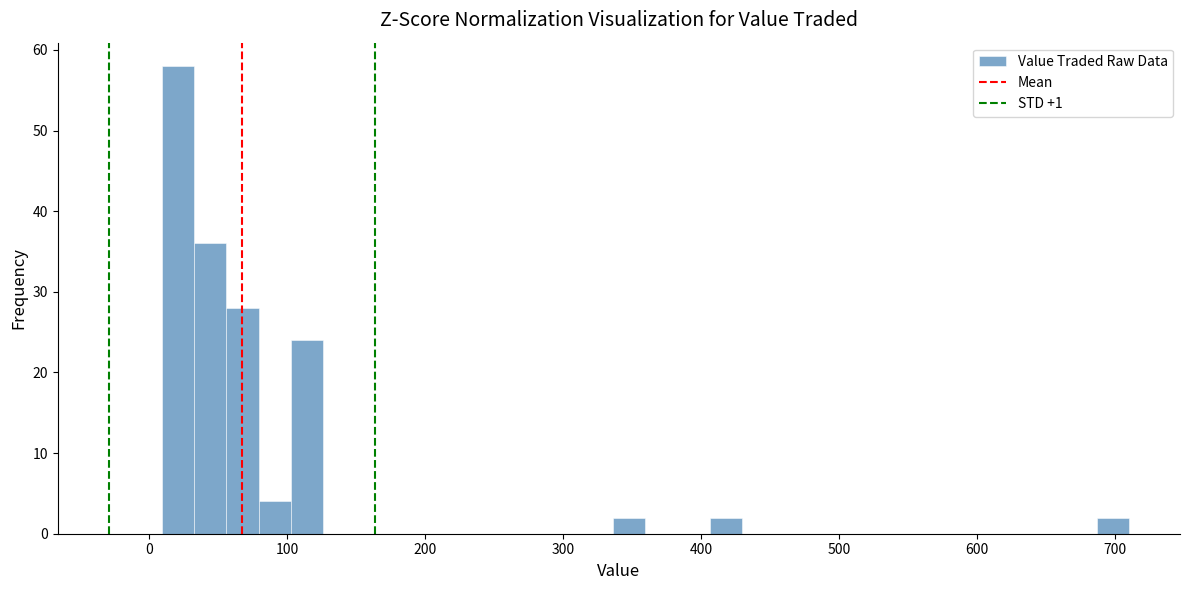

Around what value on the x-axis is the tallest bar? Give the approximate position of its centre, as read against the axis.

20